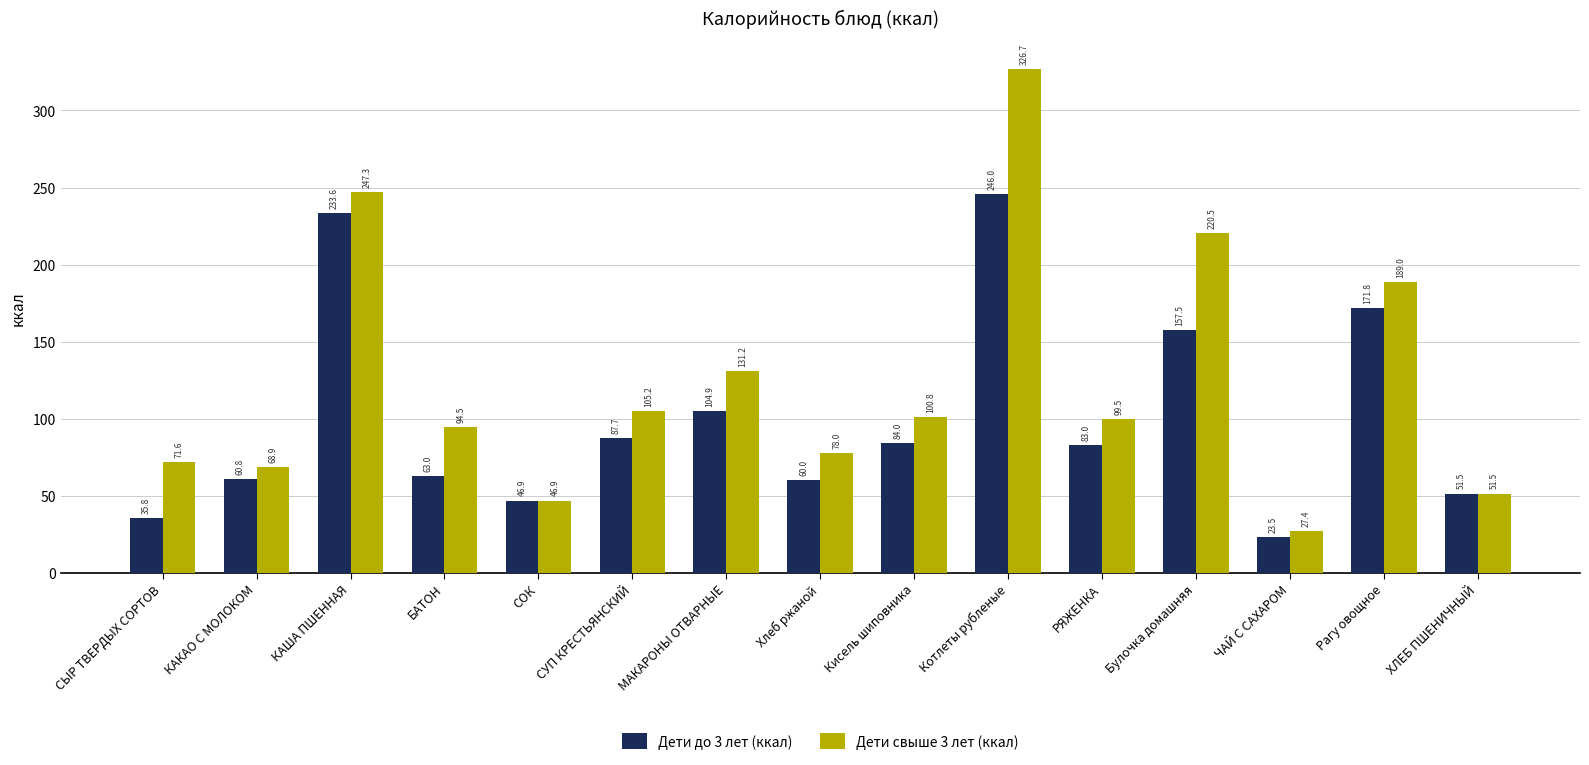

The Дети до 3 лет (ккал) series shows 96.7 at Булочка домашняя. True or false?

False